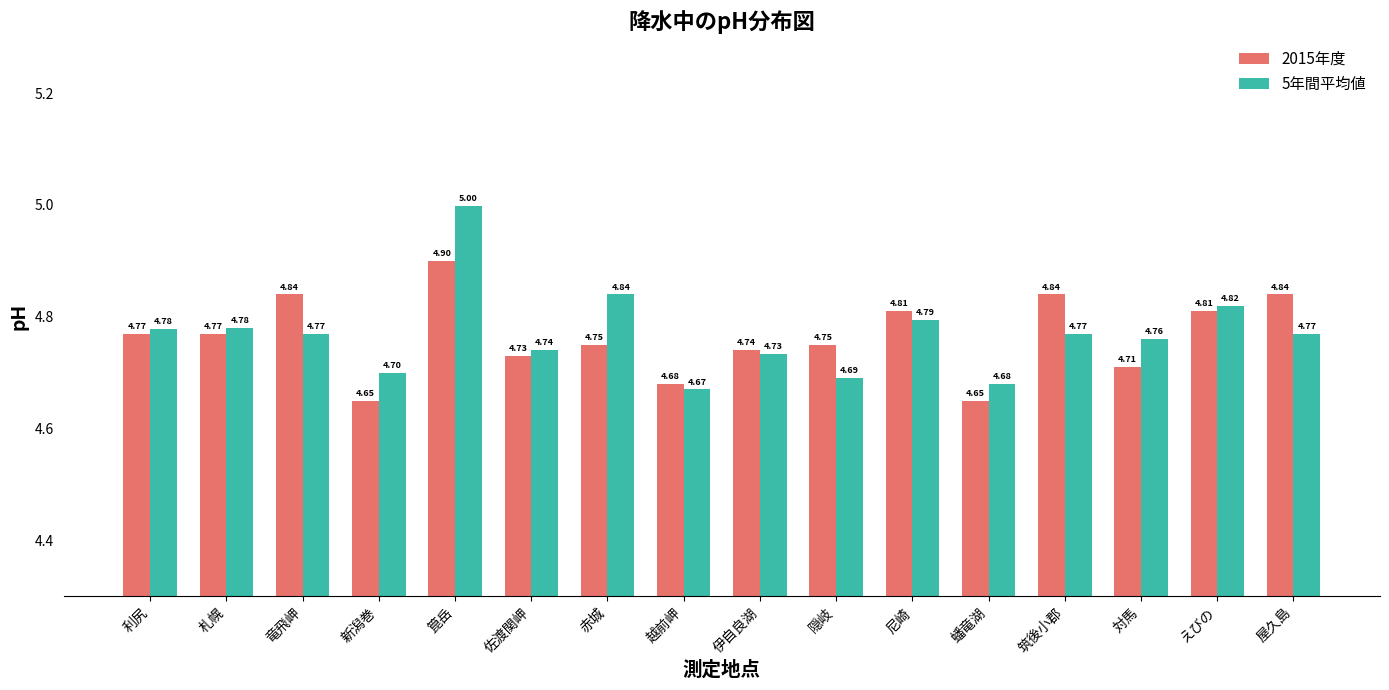

What is the smallest value displayed?

4.7